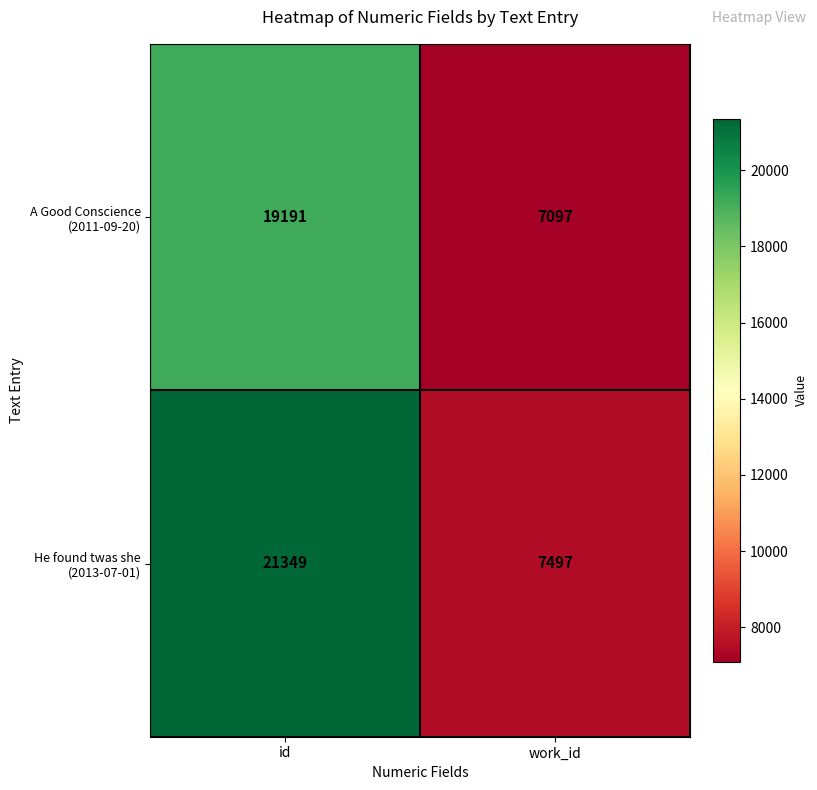

Which series has the largest total across all categories?

He found twas she (2013-07-01)